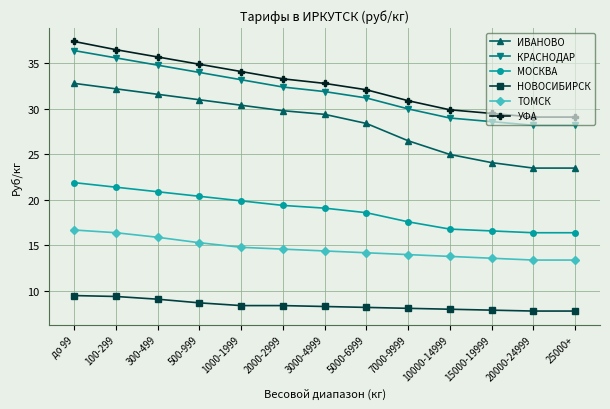

Count the number of data series in this chart.

6